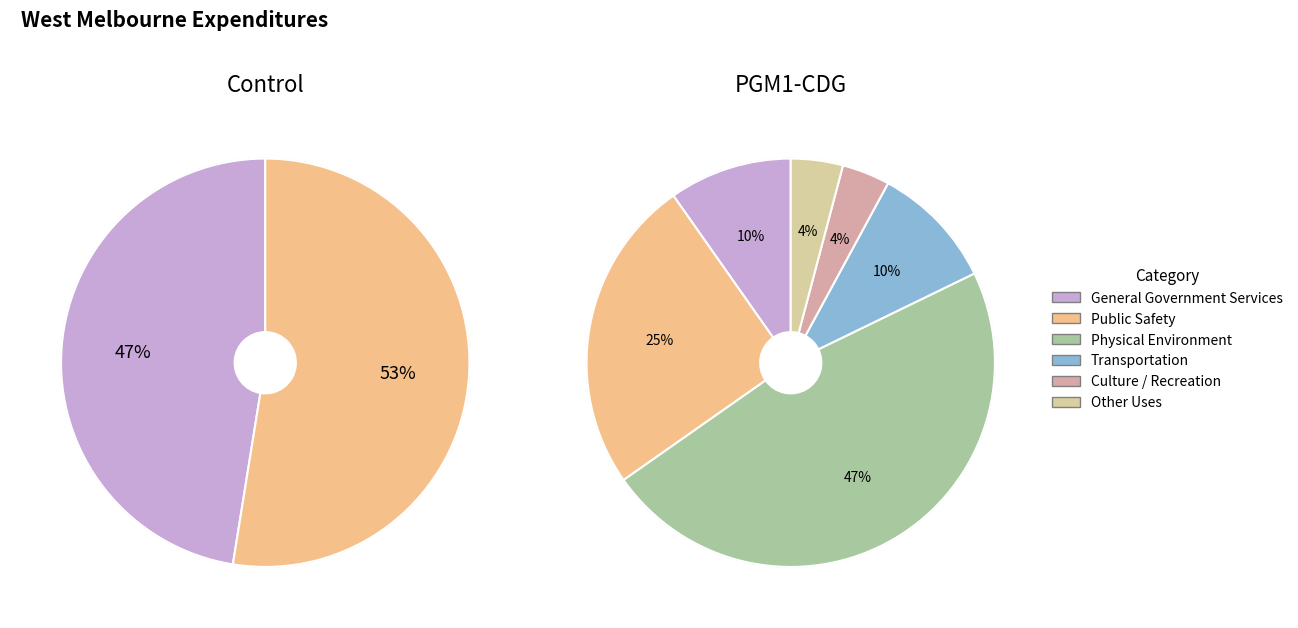

Approximately how many times larger is the value at Public Safety compared to General Government Services?

2.6